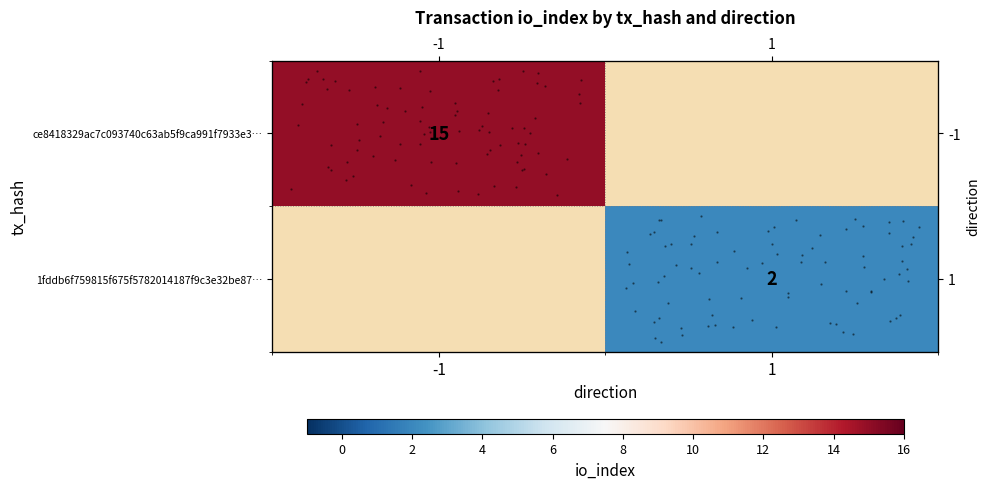

How many positive values does the ce8418329ac7c093740c63ab5f9ca991f7933e3… series have?

1